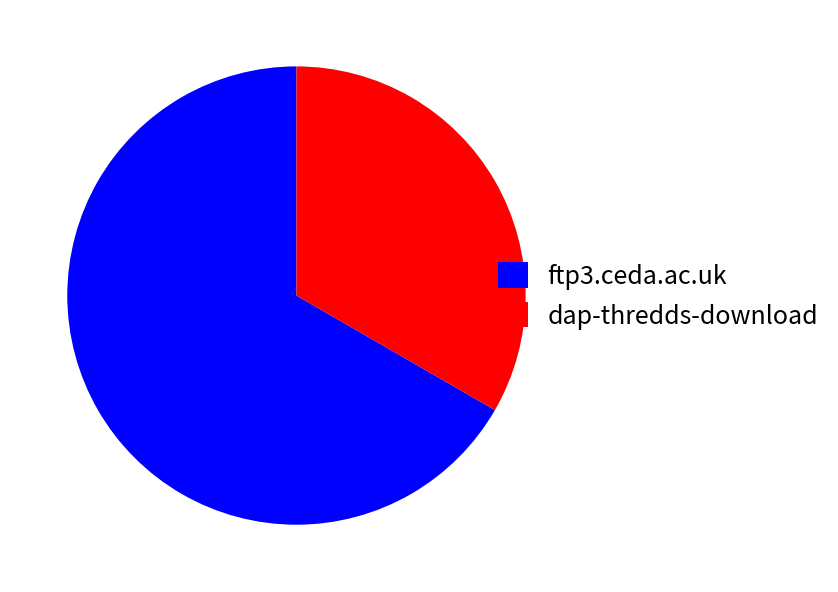

Which slice is the smallest?

dap-thredds-download